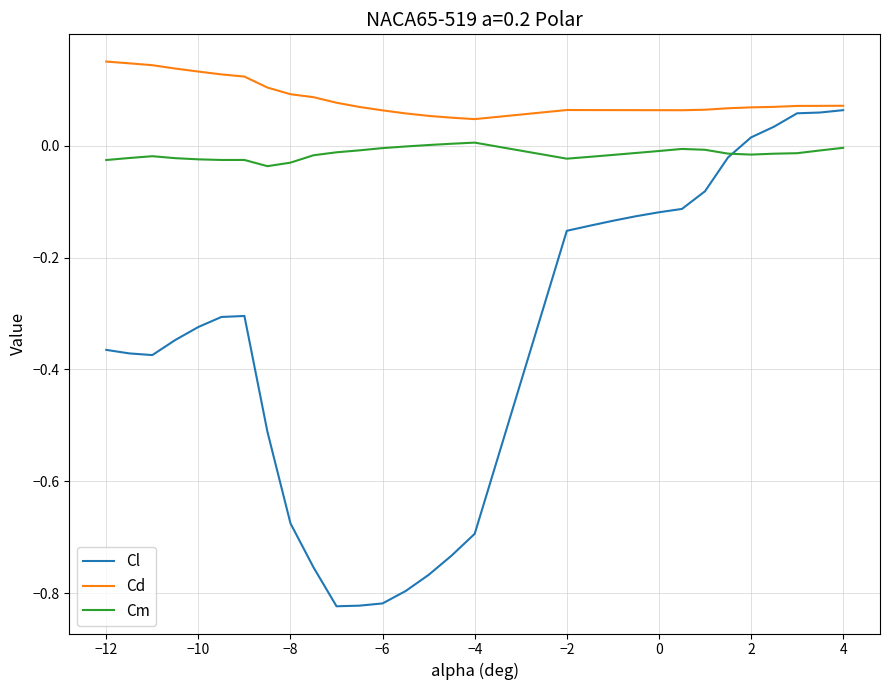

How many lines are shown in the chart?

3